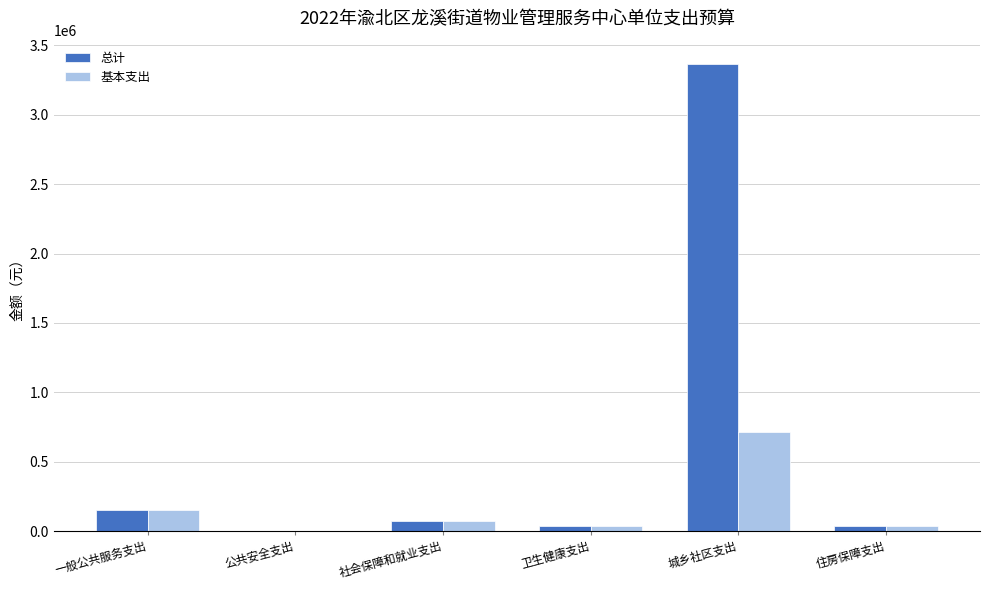

How many data points does each series have?

6